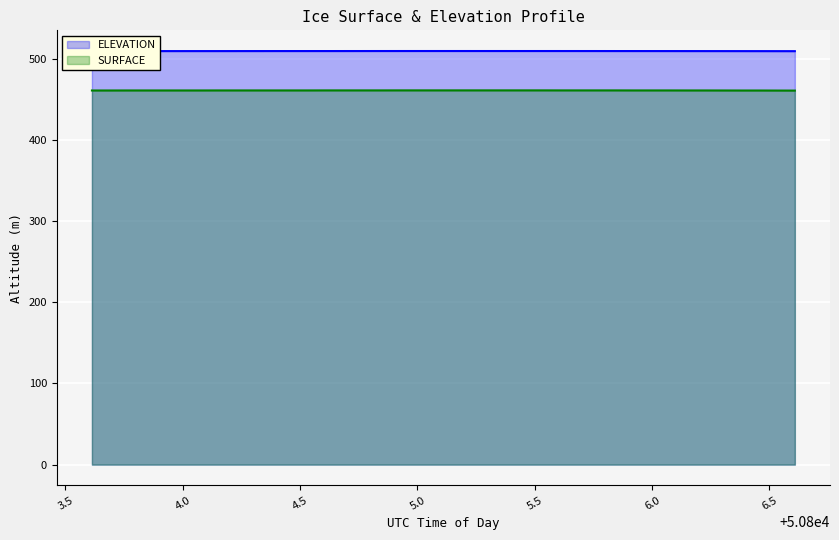

What is the greatest value displayed?

509.6